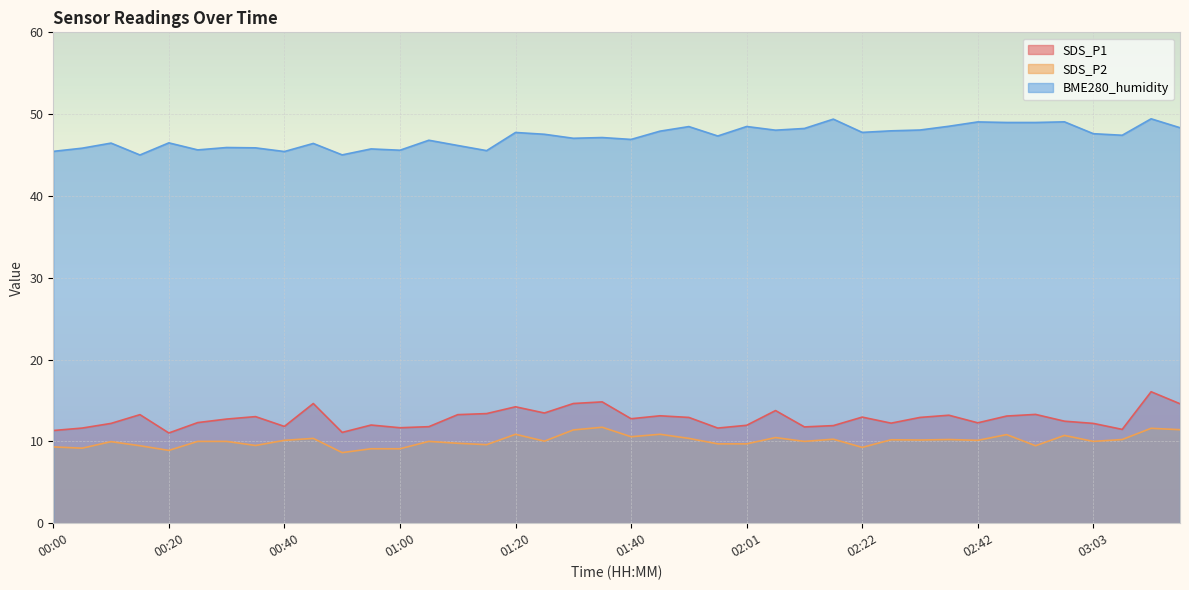

Which series has the largest range (max minus min)?

SDS_P1